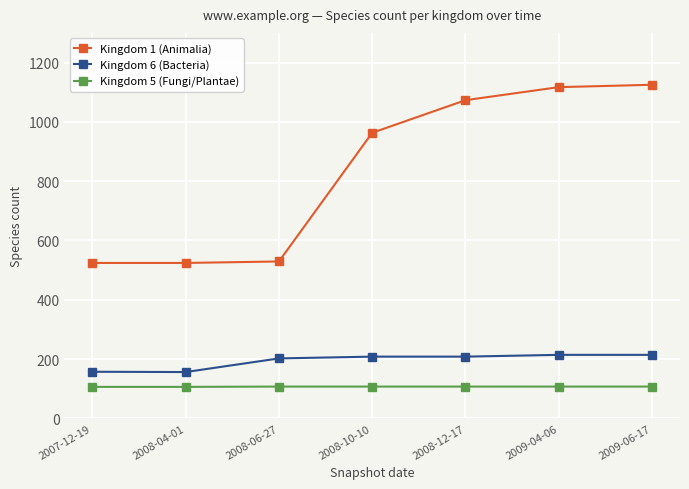

What is the sum of the Kingdom 1 (Animalia) values at 2008-10-10 and 2008-12-17?

2036